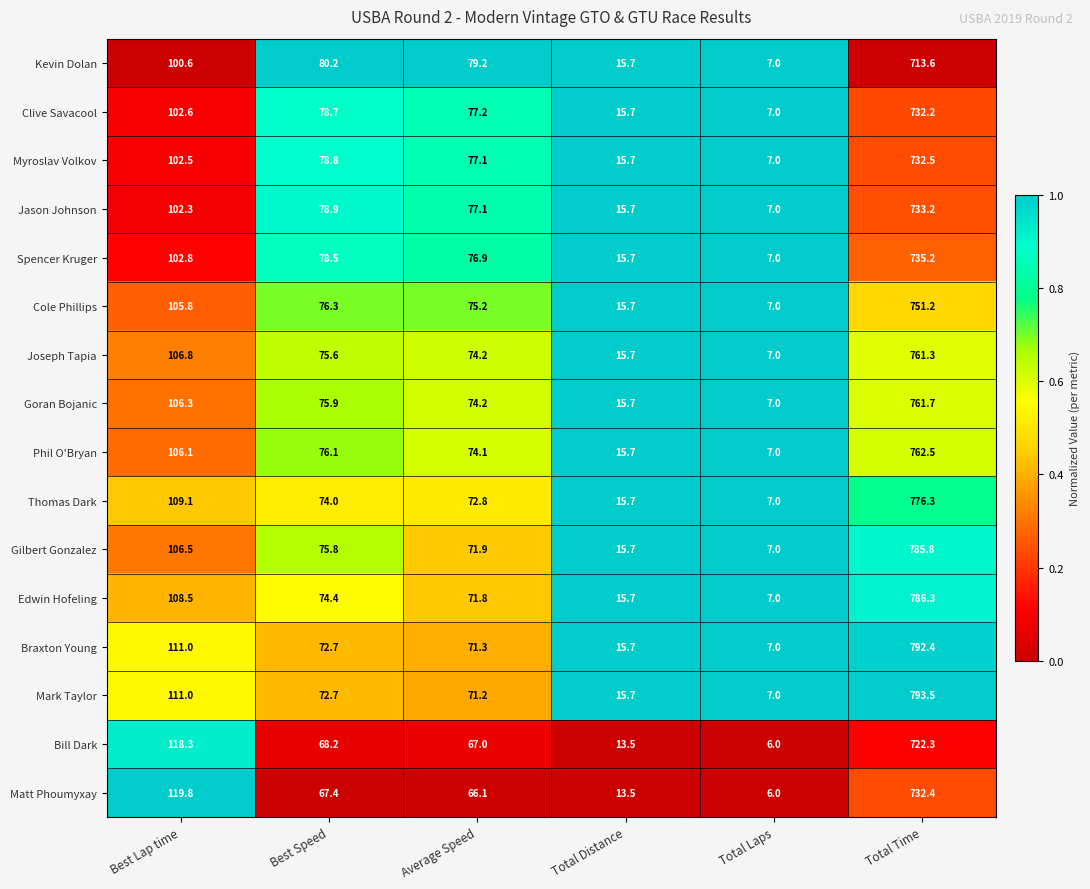

At which label does Jason Johnson first exceed 78?

Best Lap time